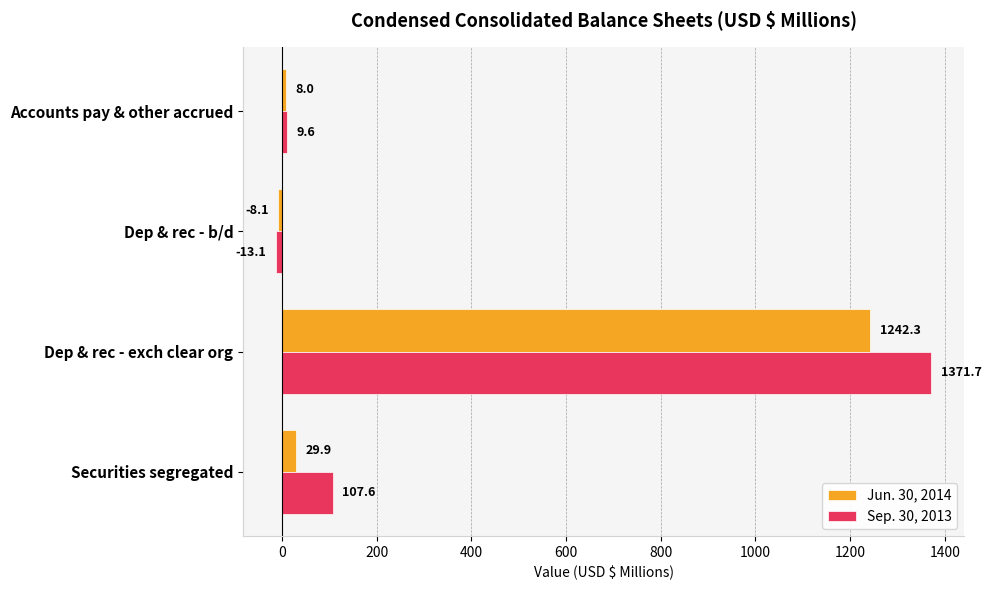

What is the sum of all Sep. 30, 2013 values?

1475.8